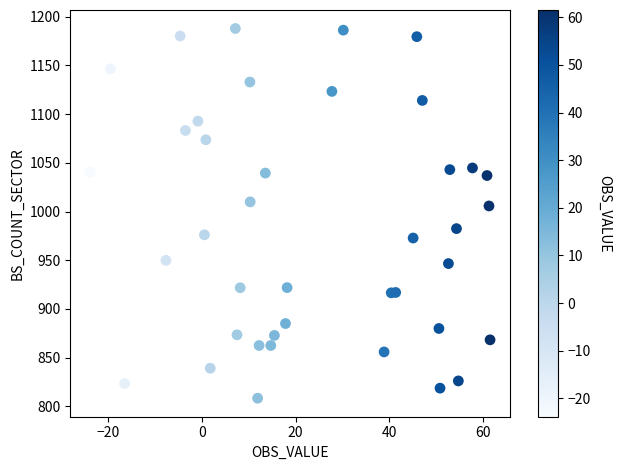

What is the range of X values (max minus min)?

85.4